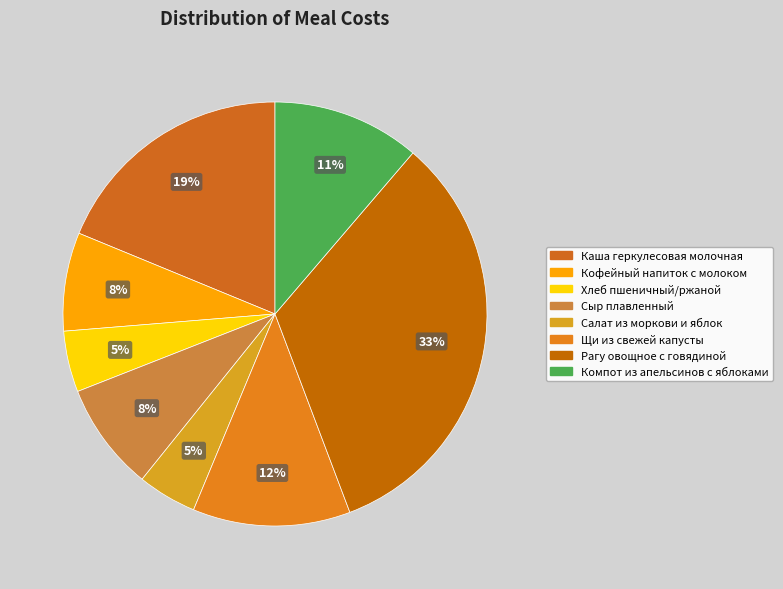

Does Каша геркулесовая молочная represent more than half of the total?

No